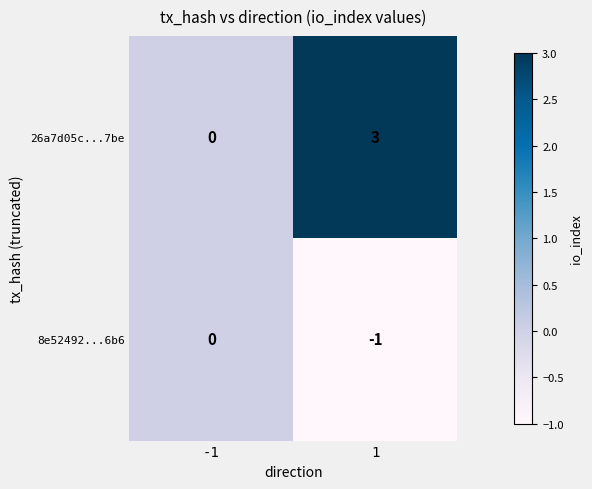

Is it true that 8e52492...6b6 equals -1 at 1?

True